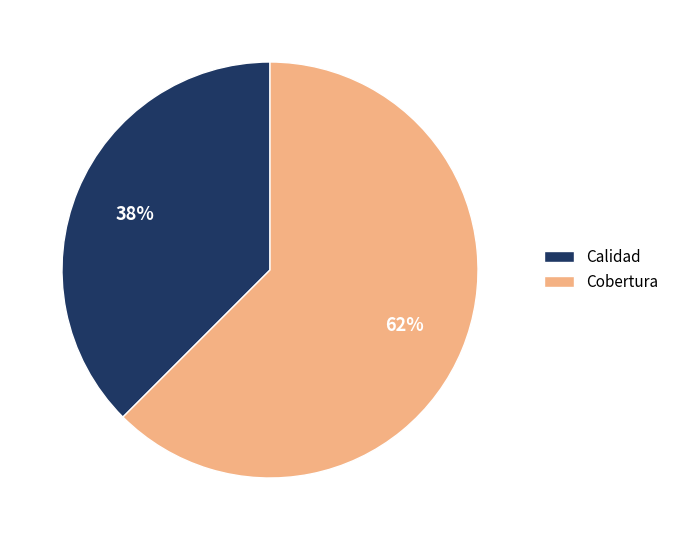

True or false: Cobertura accounts for 62% of the total.

True